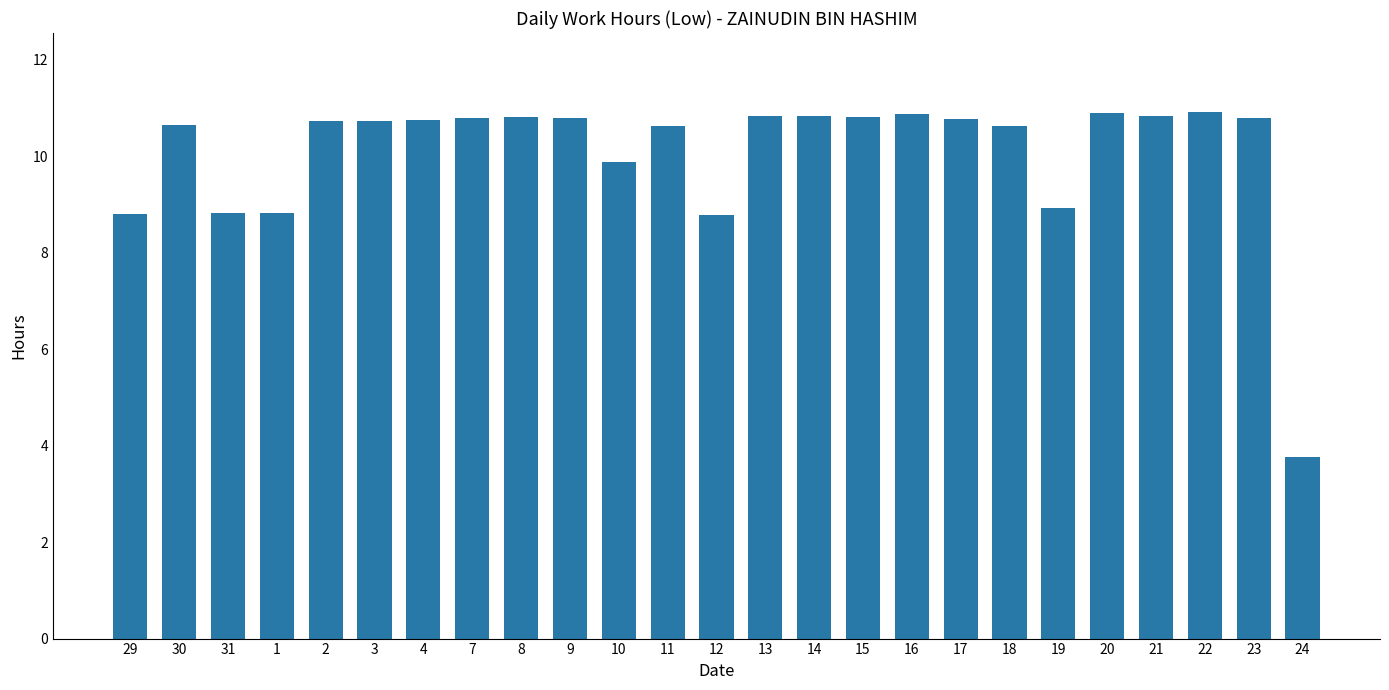

What is the maximum value shown in the chart?

10.9